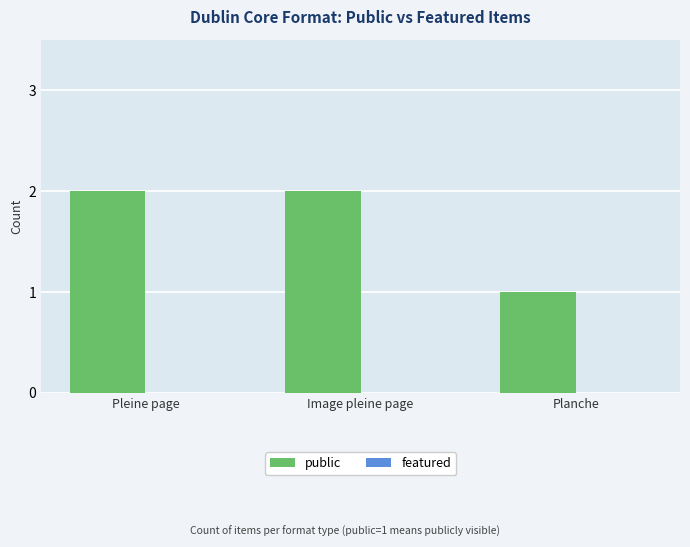

The value at Pleine page is 2. True or false?

True